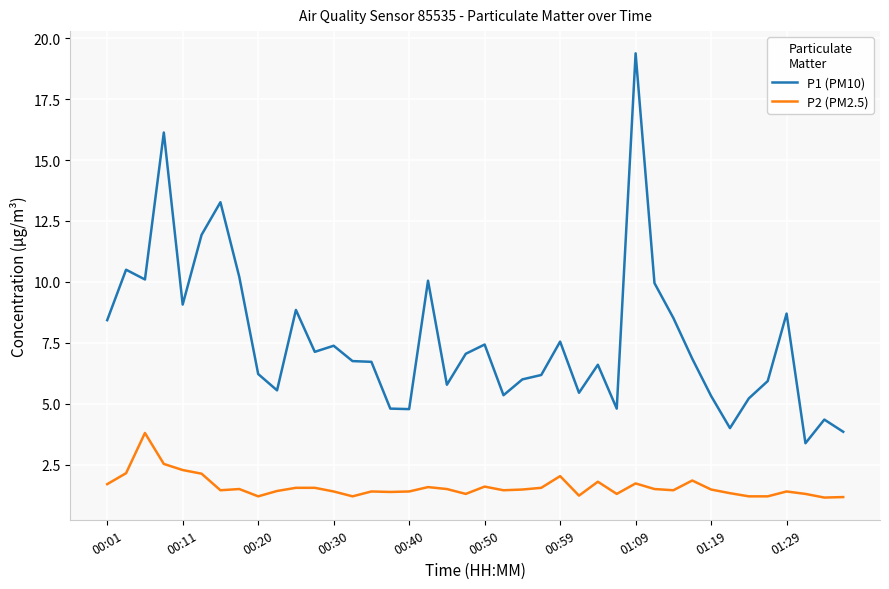

True or false: P1 (PM10) and P2 (PM2.5) intersect in this chart.

False